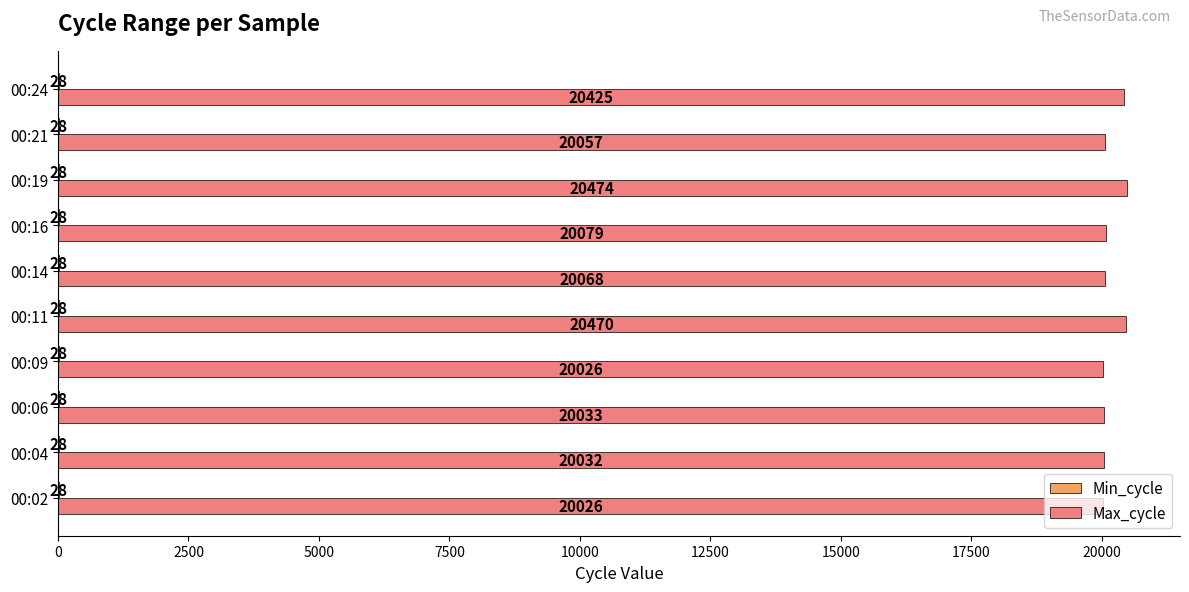

At which category is the sum across all series the highest?

00:19